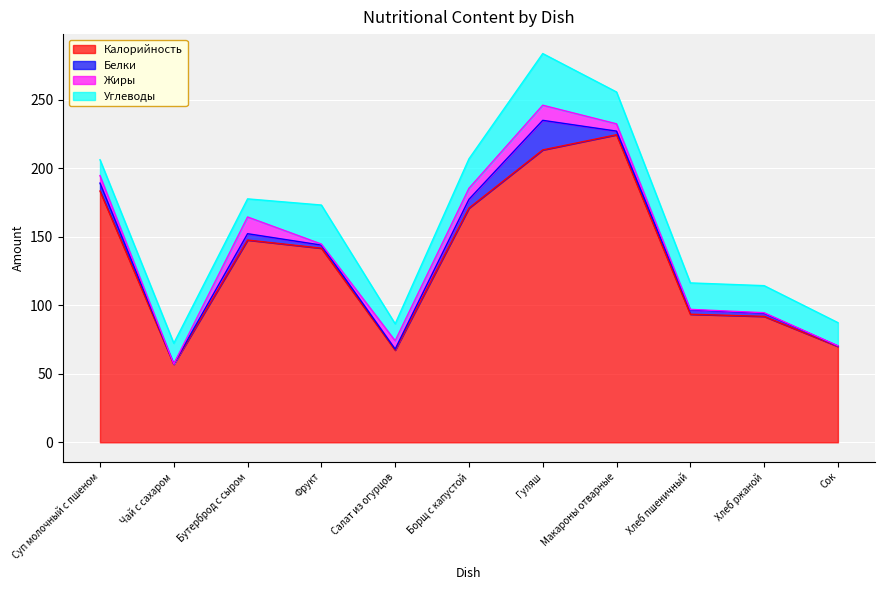

Rank the categories by Углеводы value from highest to lowest.

Гуляш, Фрукт, Макароны отварные, Борщ с капустой, Хлеб ржаной, Хлеб пшеничный, Сок, Чай с сахаром, Бутерброд с сыром, Салат из огурцов, Суп молочный с пшеном